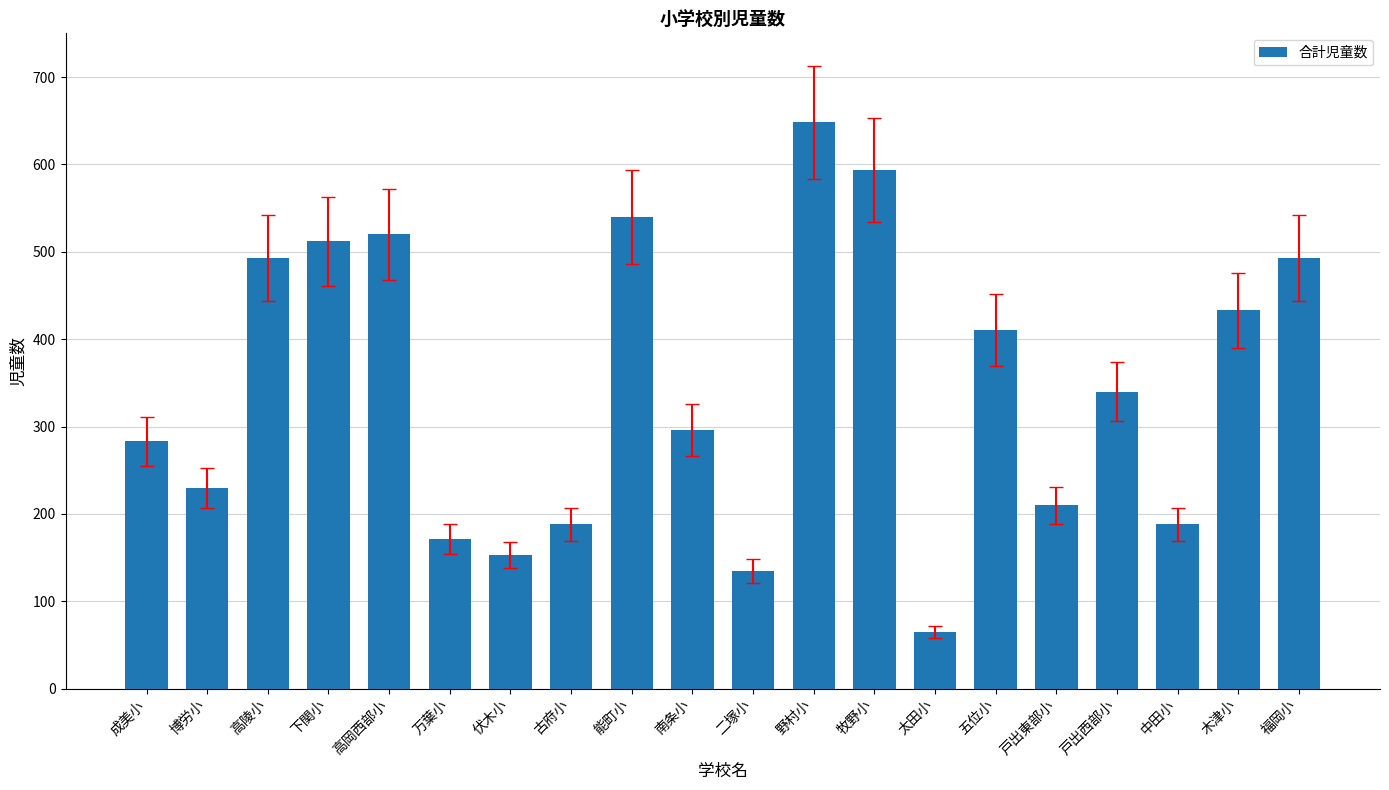

At which category does the chart reach its minimum across all series?

太田小